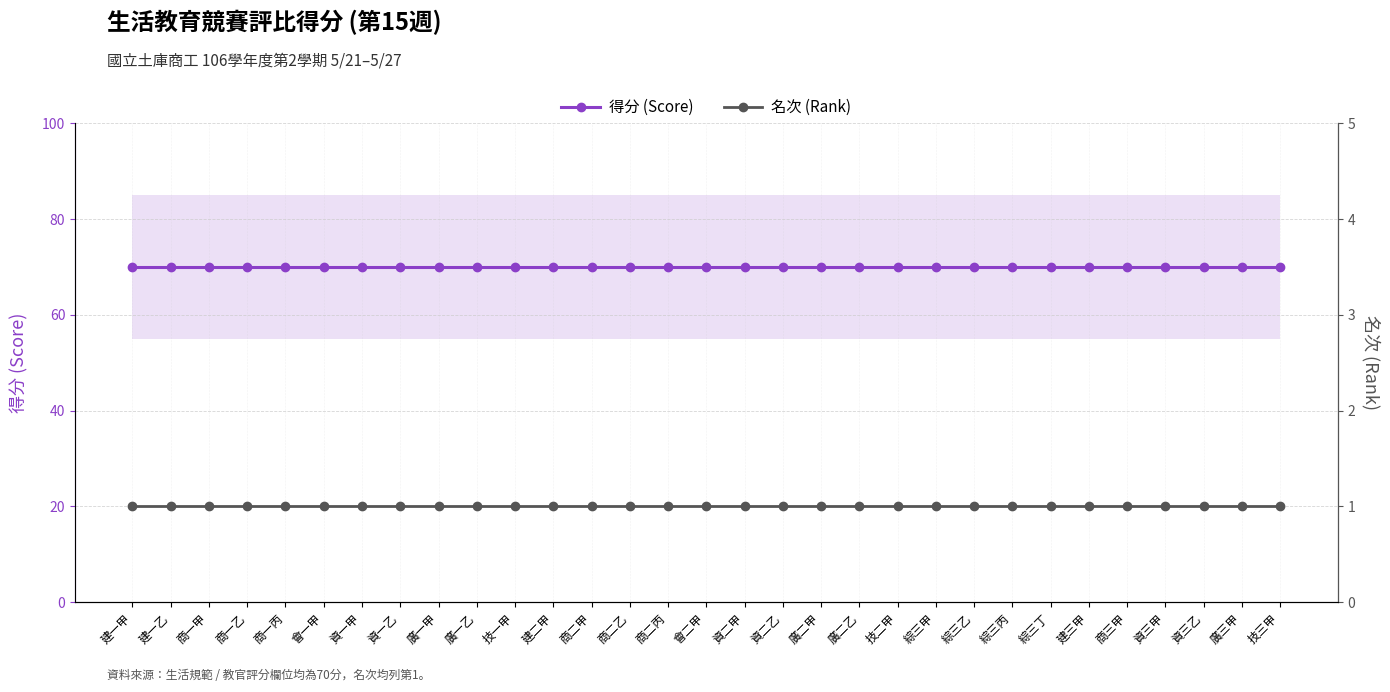

Between 廣一乙 and 建三甲, which is larger?

廣一乙